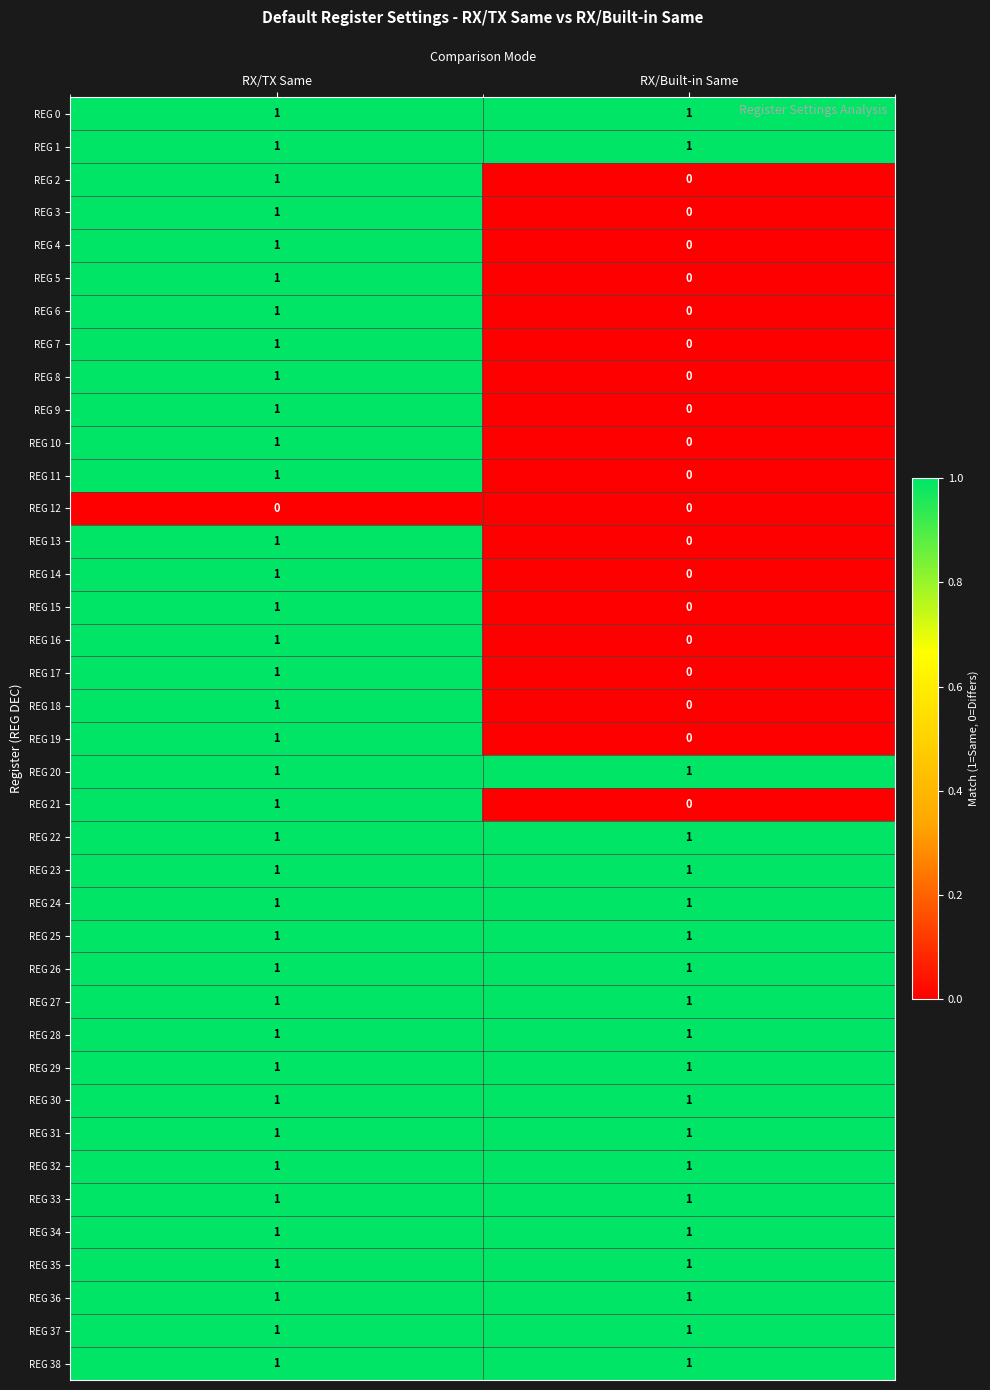

At which category is the sum across all series the highest?

RX/TX Same